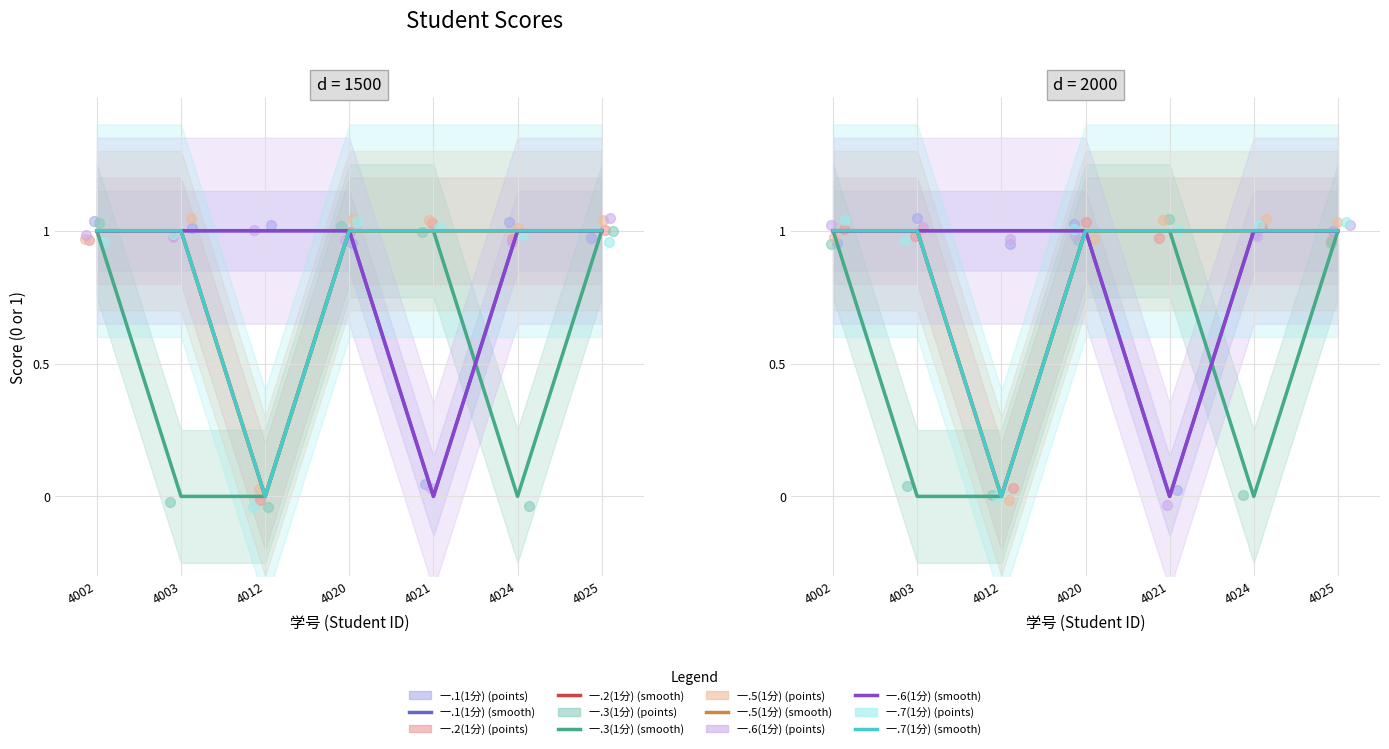

At how many categories does at least one series exceed 0?

7